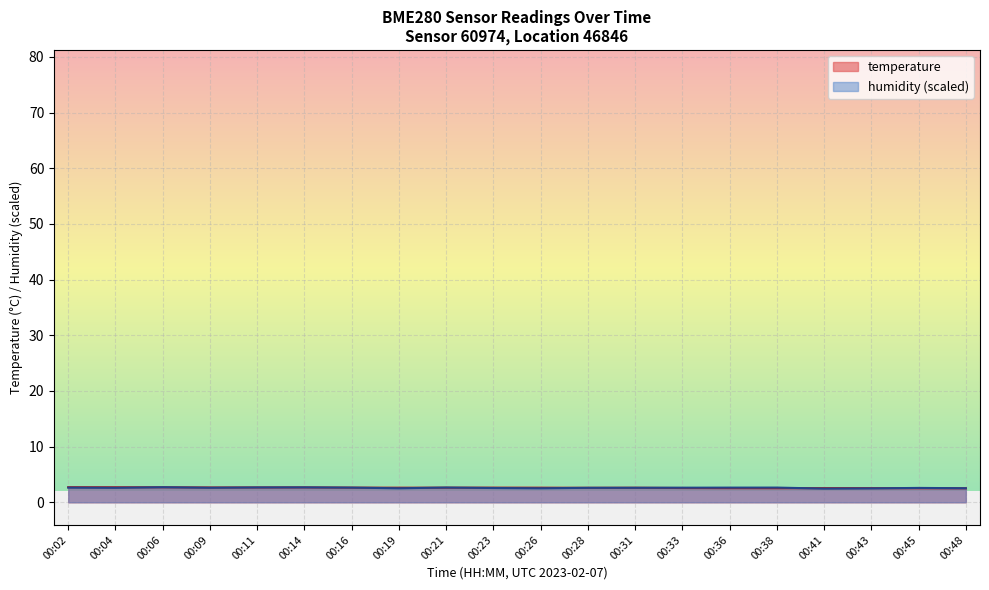

List the series in order of their peak value, highest first.

temperature, humidity